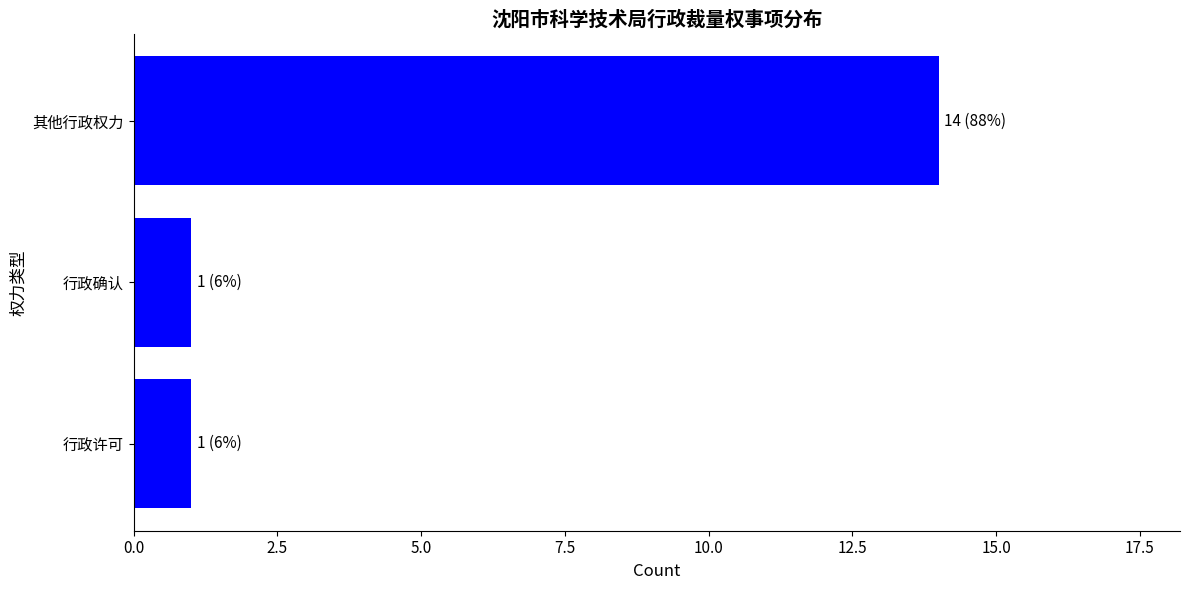

True or false: the data shows 7 at 其他行政权力.

False